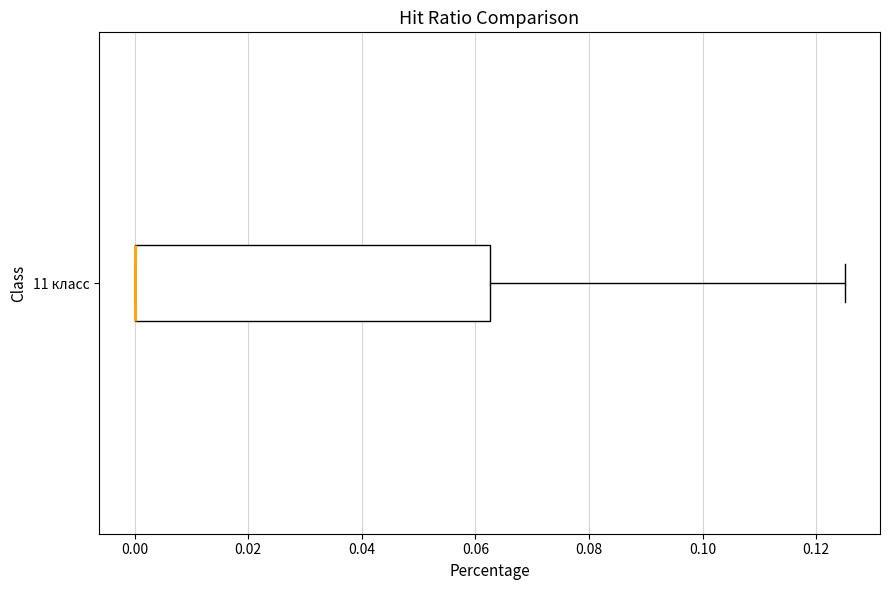

Transcribe this box plot: give where the median line is, the range the box spans, and where the two whiskers end, as read against the x-axis. The values are not printed on the chart, so give them approximately, as read against the axis.

median 0.000 (drawn on the box's left edge), box 0.000 to 0.062, whiskers 0.000 to 0.126